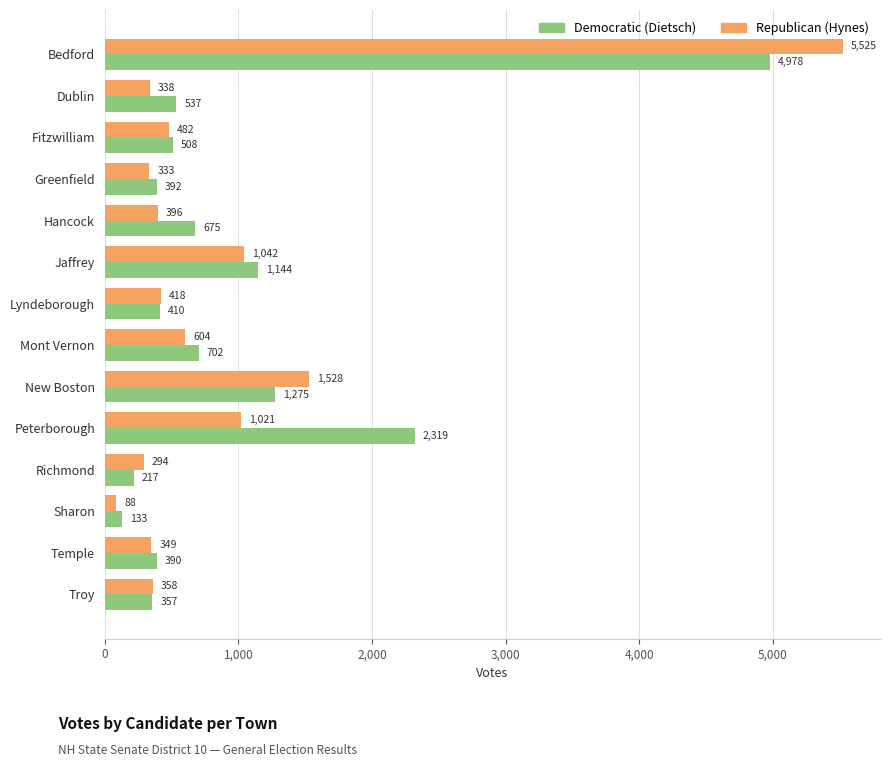

What is the total value across all series at New Boston?

2803